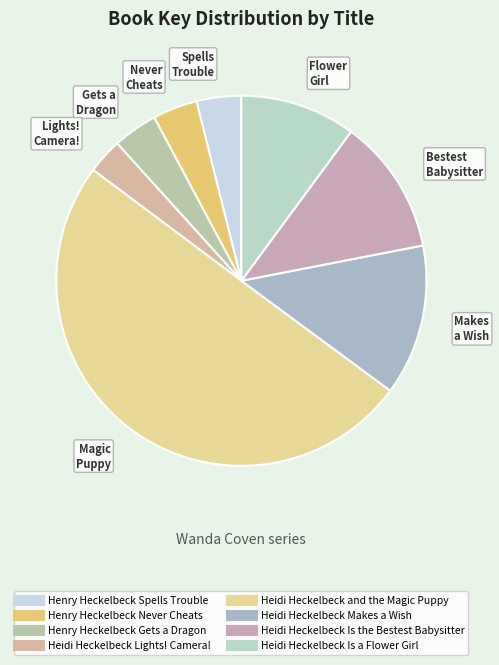

Is it true that Henry Heckelbeck Spells Trouble is 1% of the pie?

False